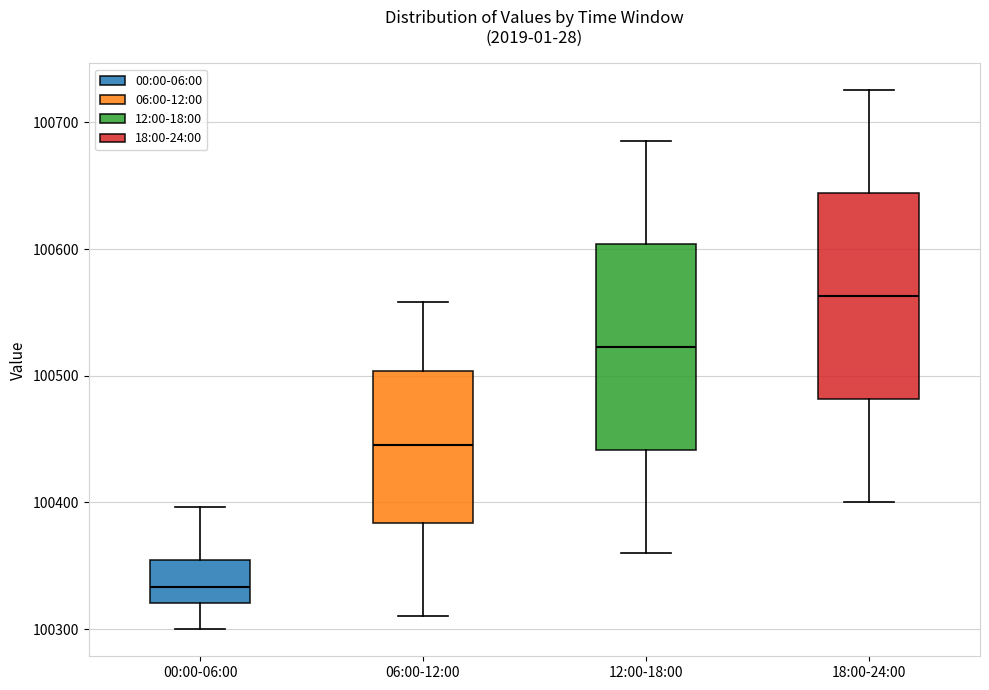

Where does the upper whisker of the box for 06:00-12:00 end on the y-axis? The values are not printed on the chart, so give them approximately, as read against the axis.

100560